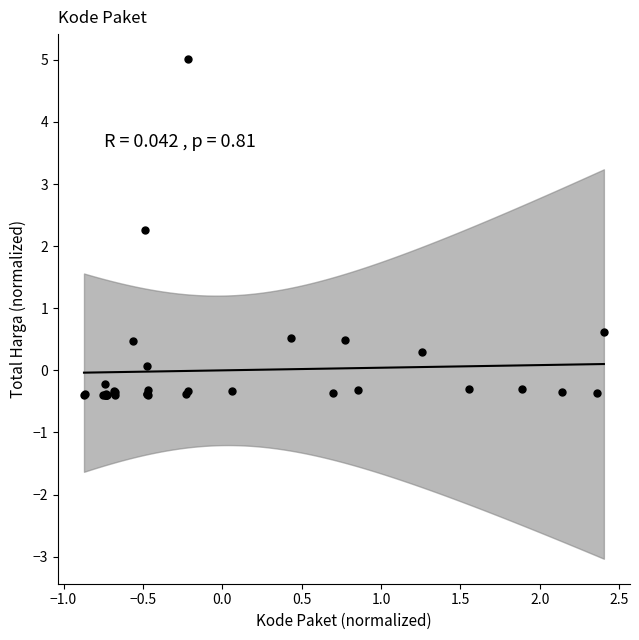

What Y value in the scatter plot is closest to 2?

2.3